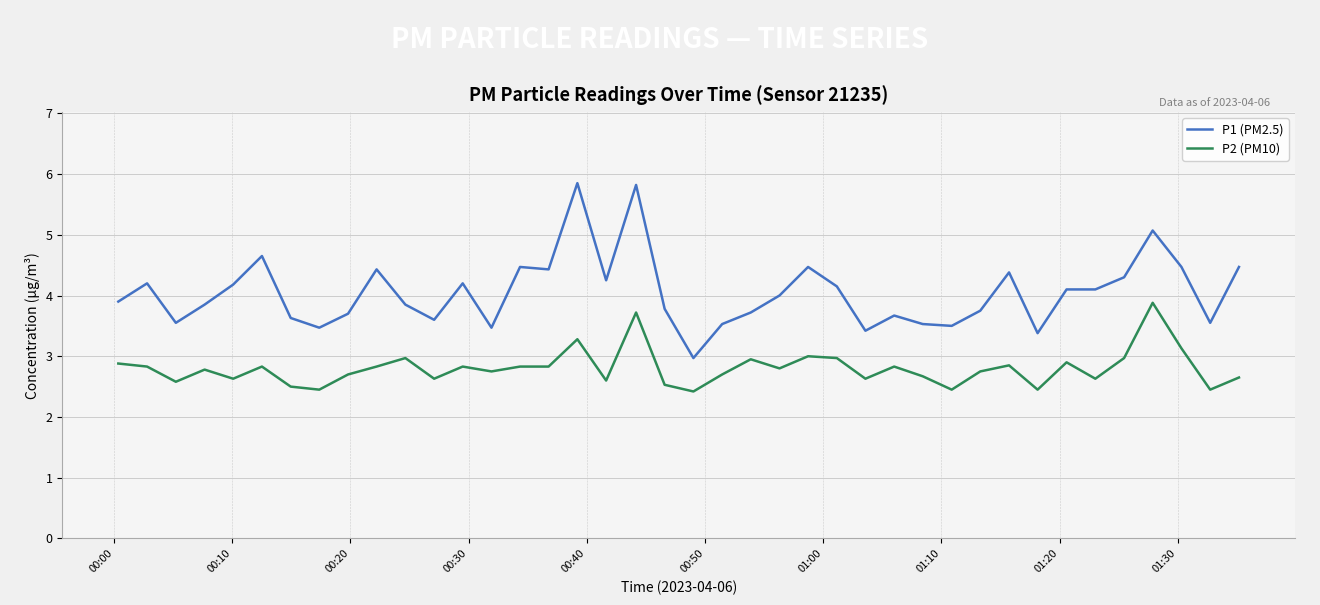

What is the minimum value for P1 (PM2.5)?

3.0